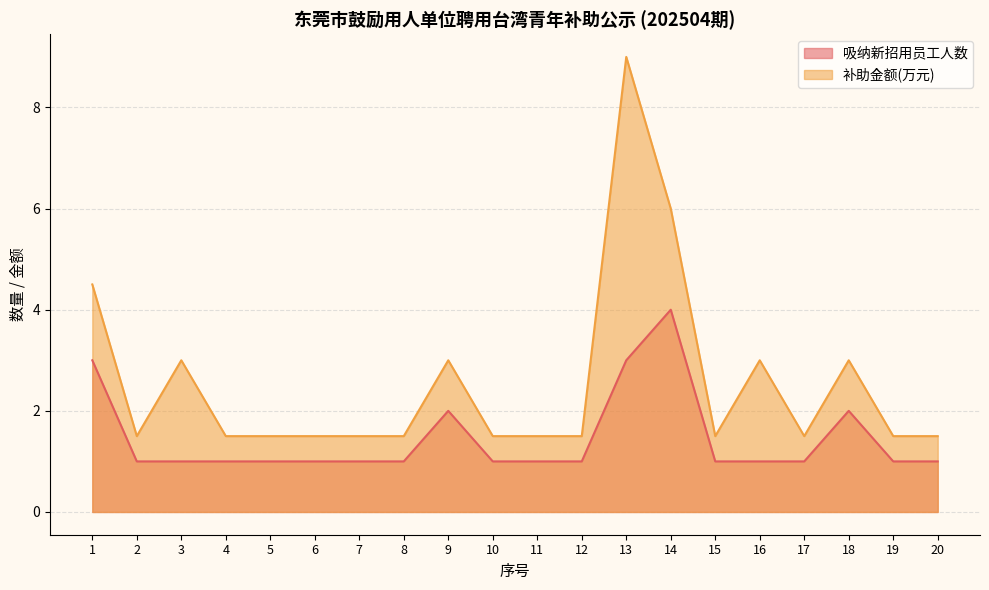

True or false: 吸纳新招用员工人数 and 补助金额(万元) cross at least once.

False